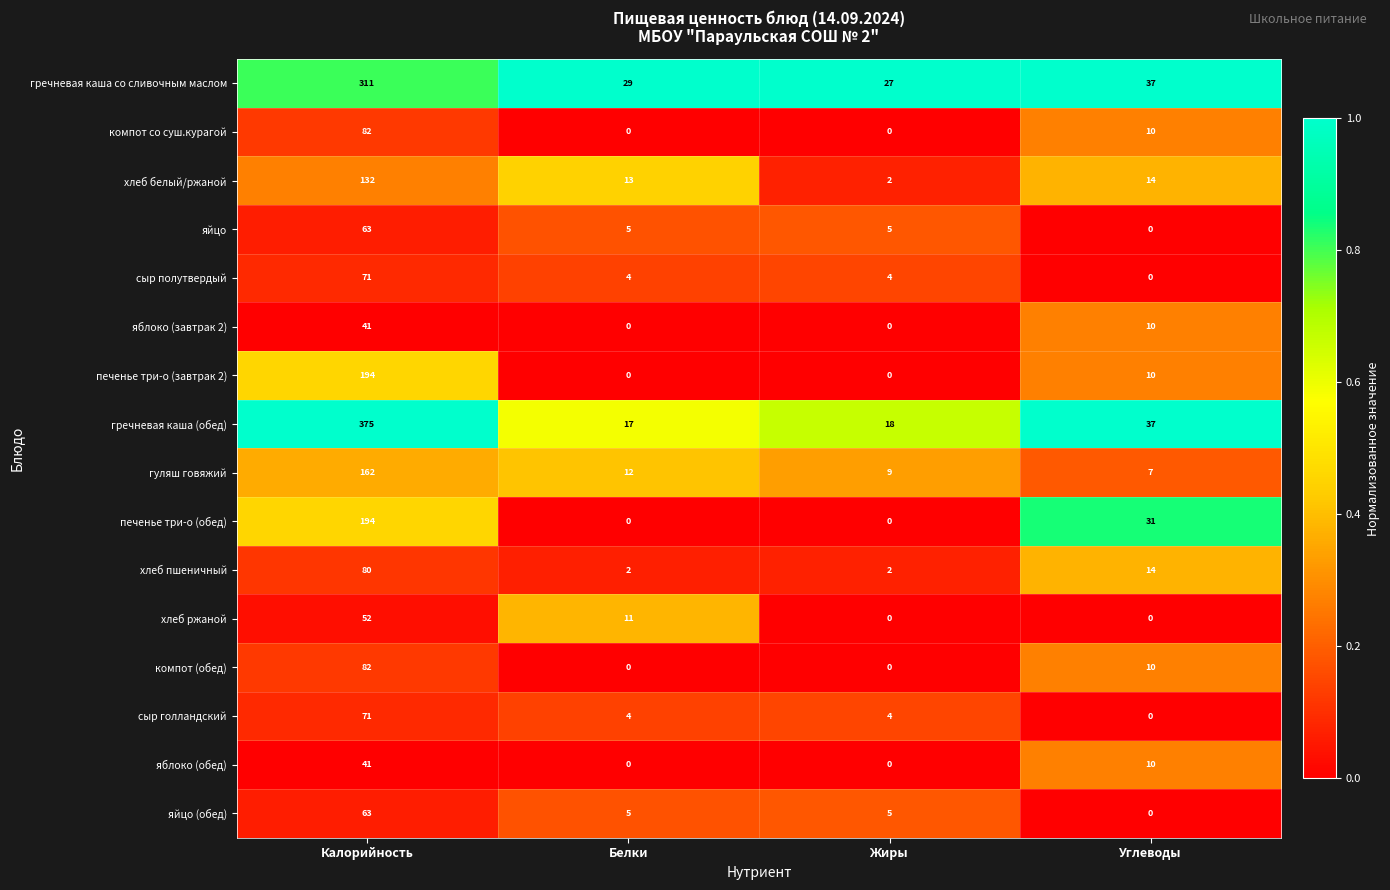

Where is яблоко (обед) nearest to the value 20?

Углеводы